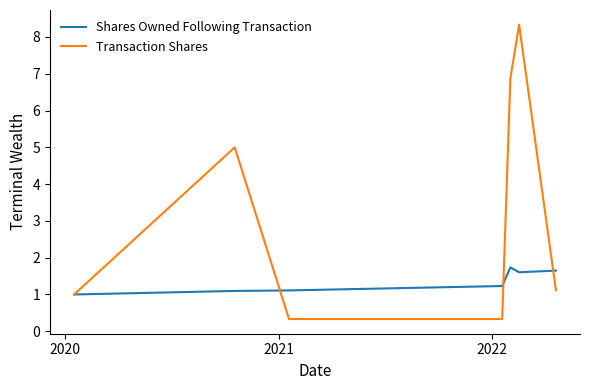

After their last crossing, which series has the higher values: Shares Owned Following Transaction or Transaction Shares?

Shares Owned Following Transaction